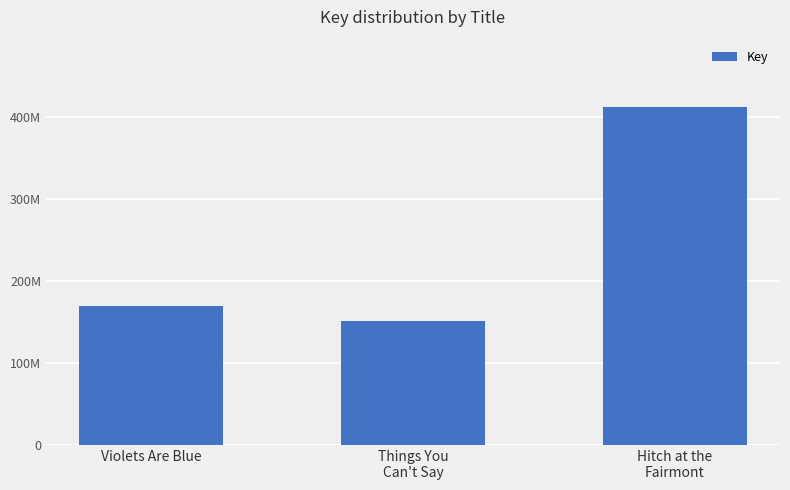

Approximately how many times larger is the value at Violets Are Blue compared to Hitch at the
Fairmont?

0.4